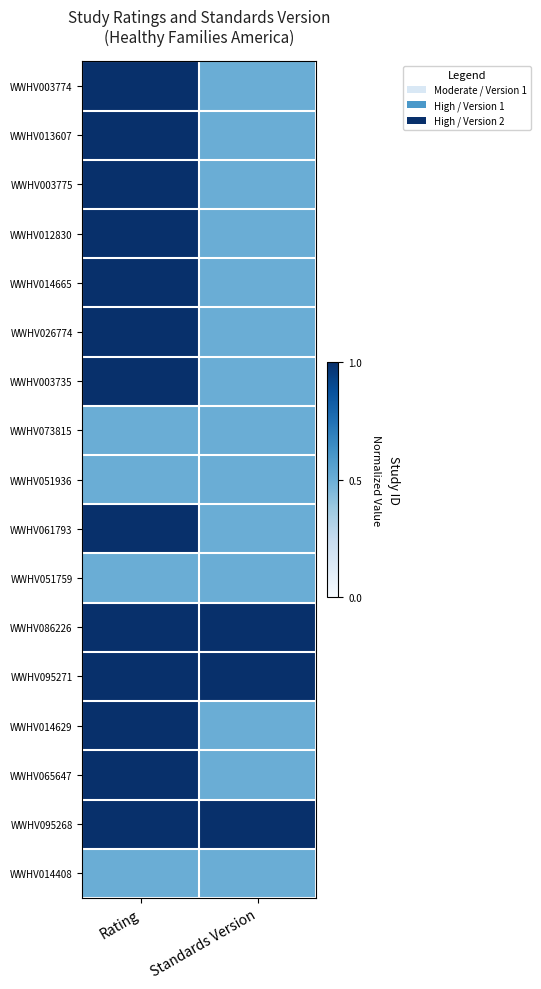

At which category is the sum across all series the highest?

Rating